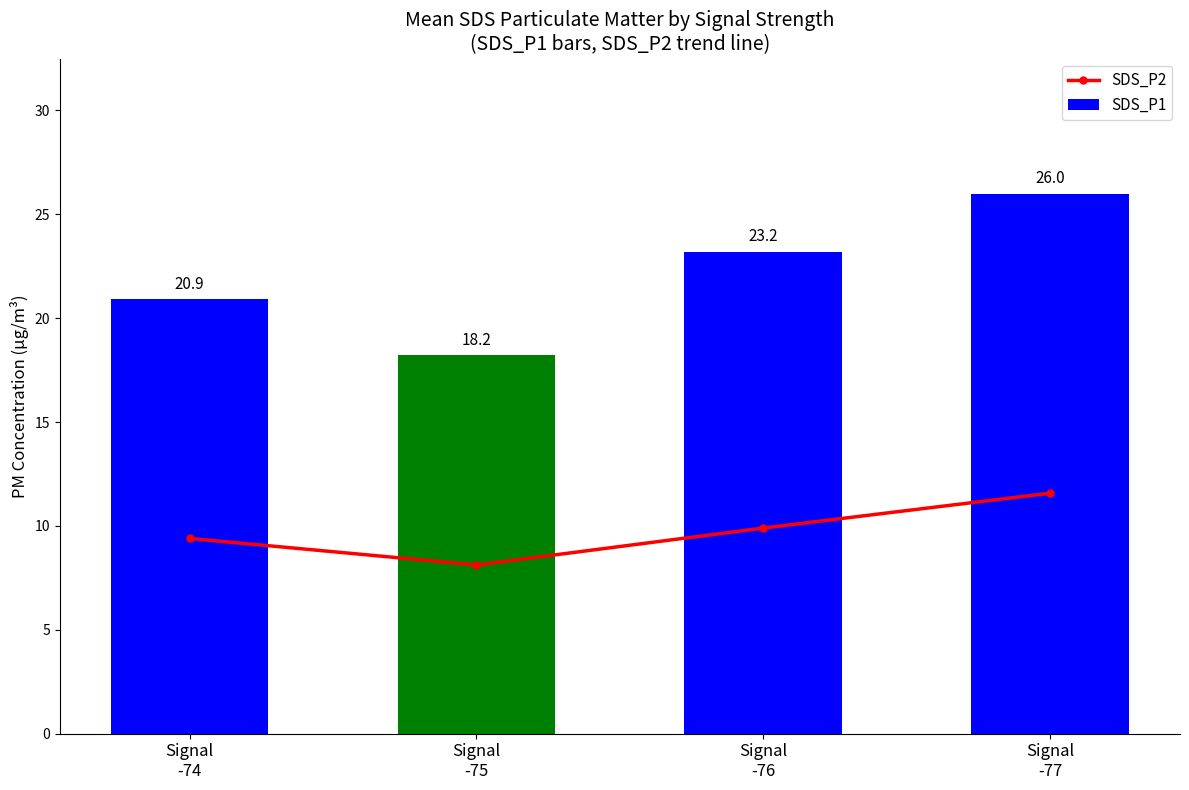

What is the difference between the highest and lowest values at Signal
-77?

14.4